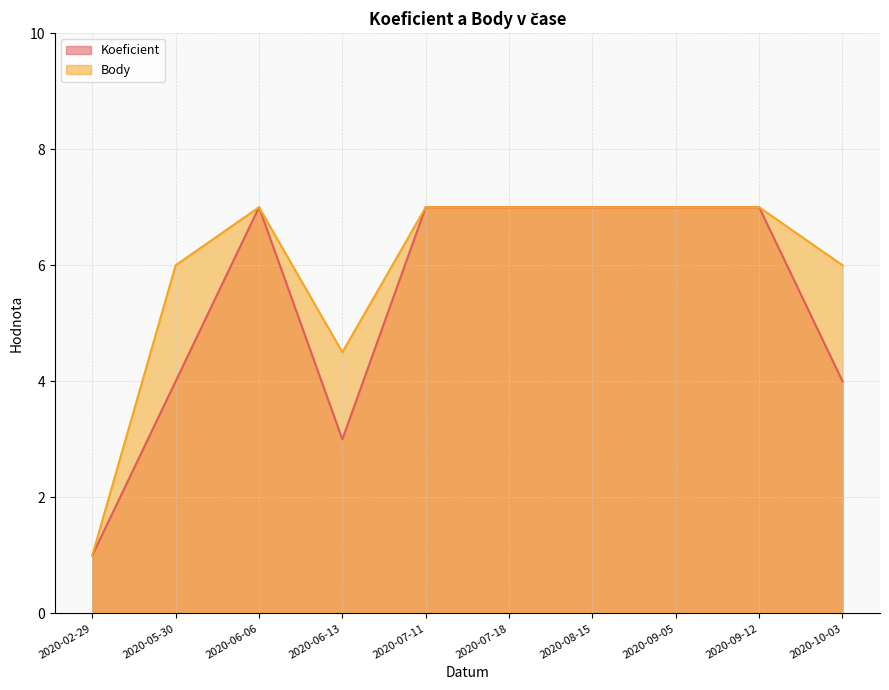

What is the total value across all series at 2020-06-13?

7.5